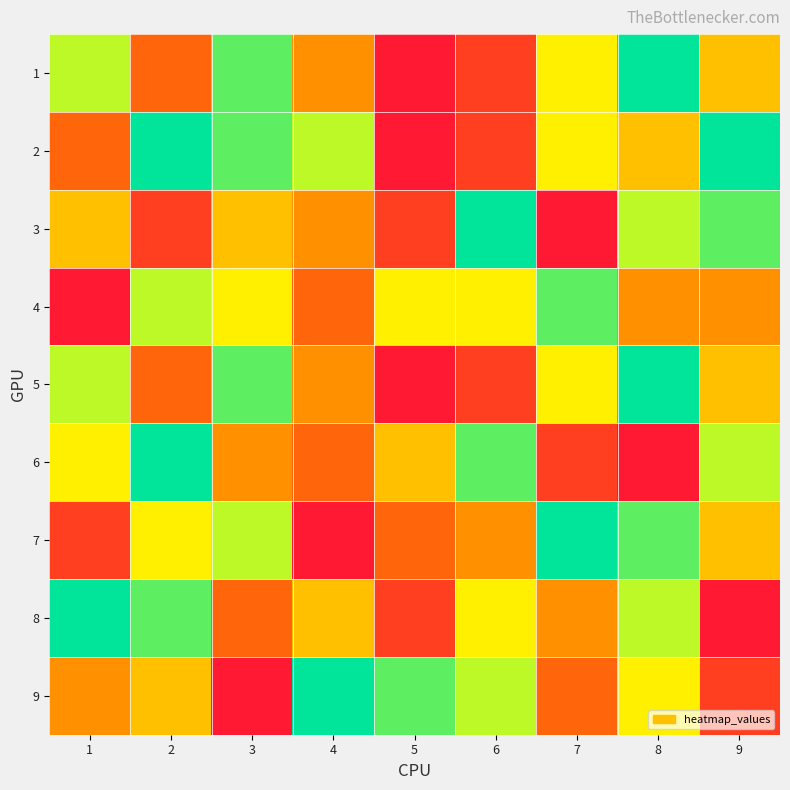

What is the difference between the highest and lowest values at 8?

8